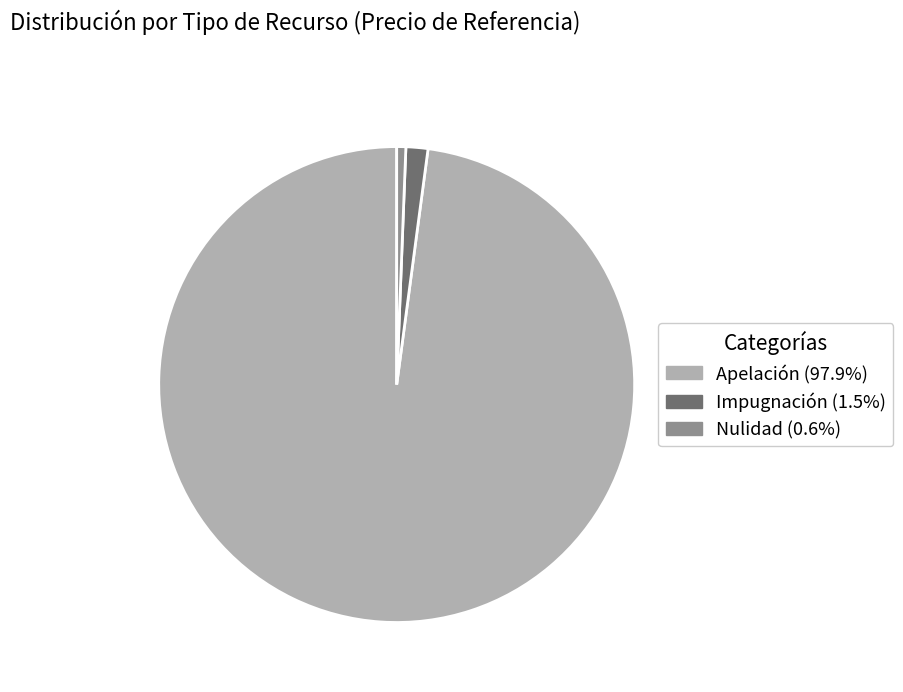

Count the number of slices in the pie.

3